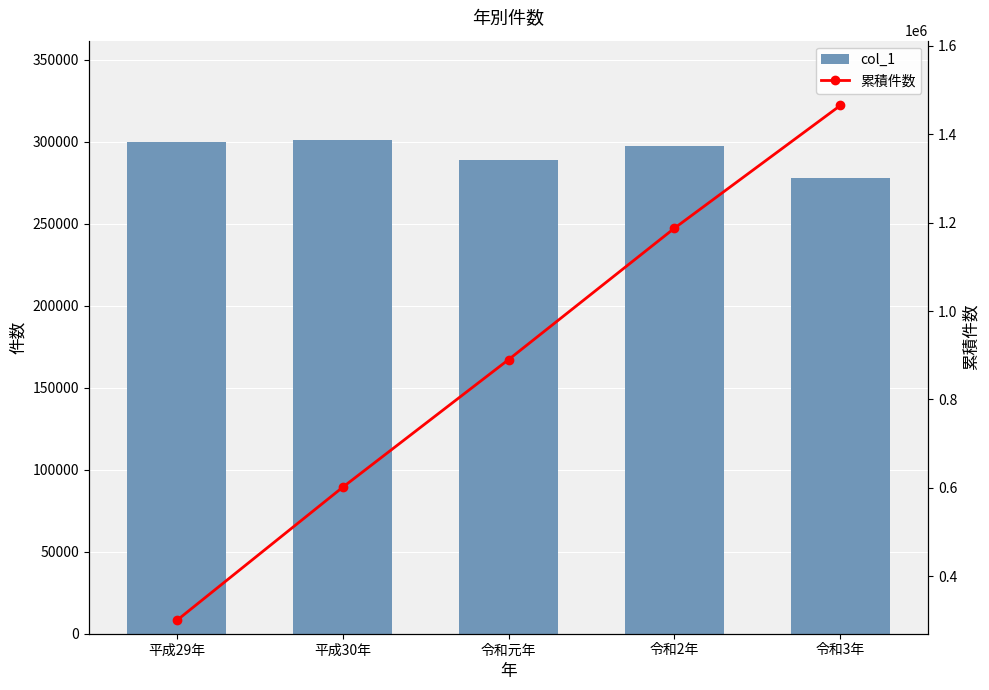

How many data points in col_1 are above 297500?

2